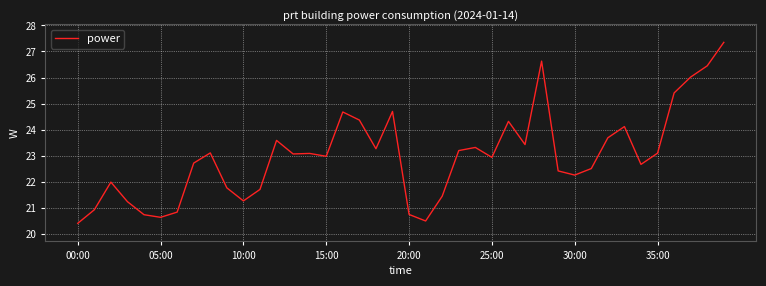

What is the smallest value displayed?

20.4